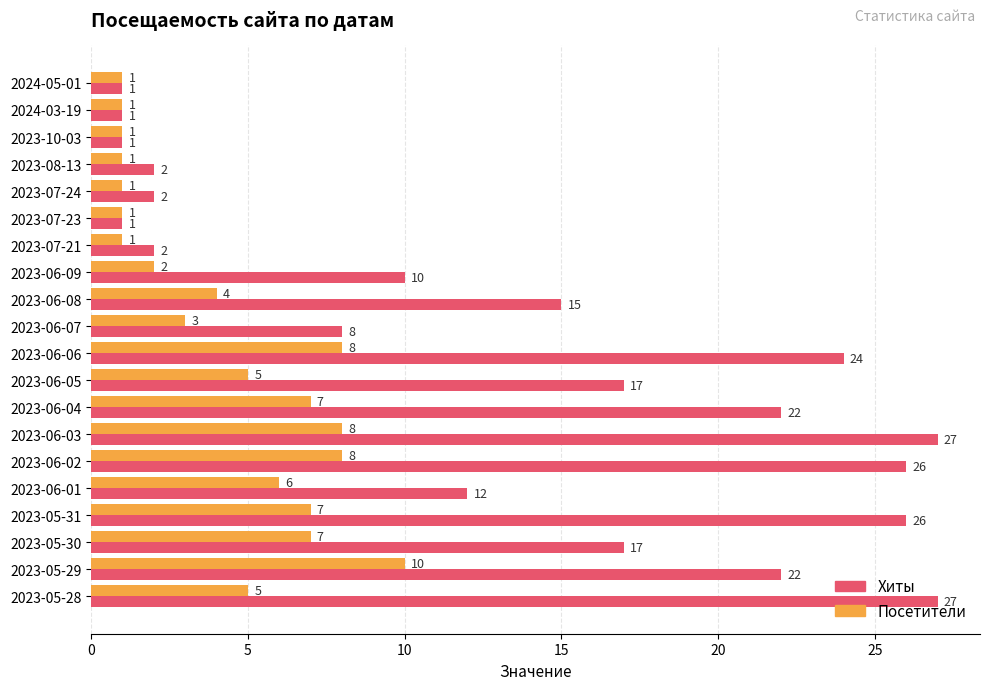

Rank the series by their maximum value, from highest to lowest.

Хиты, Посетители